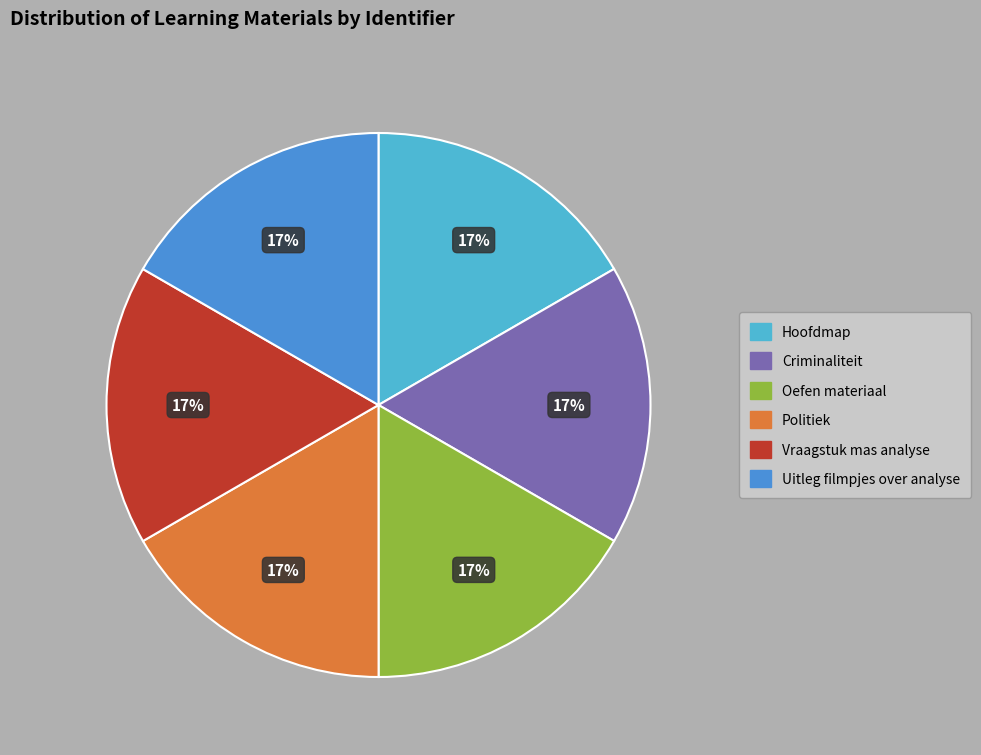

Does any single category account for the majority?

No